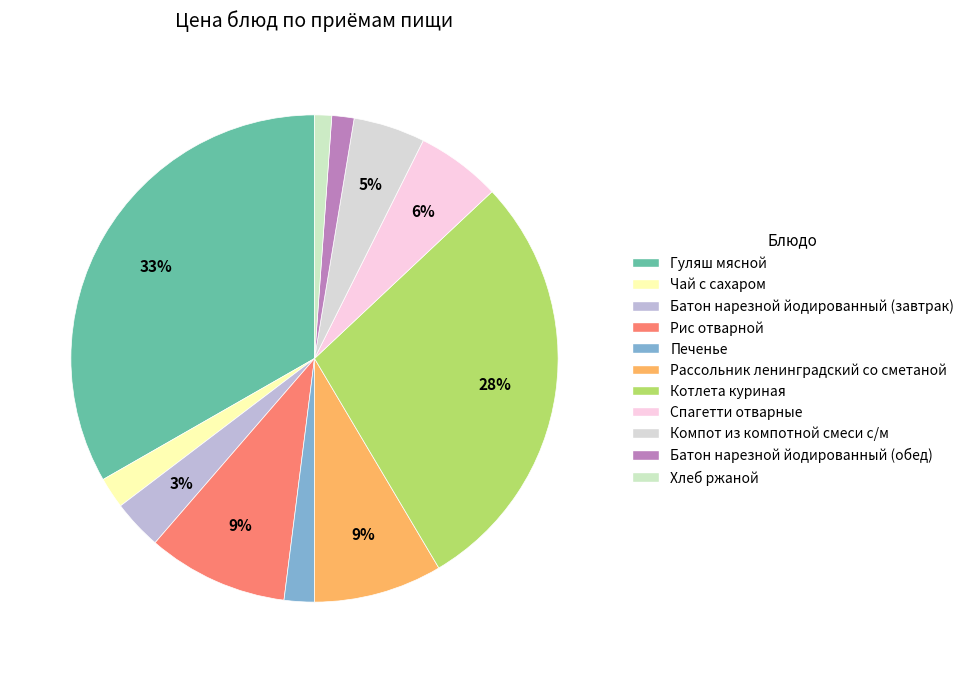

Is there a majority slice in this chart?

No